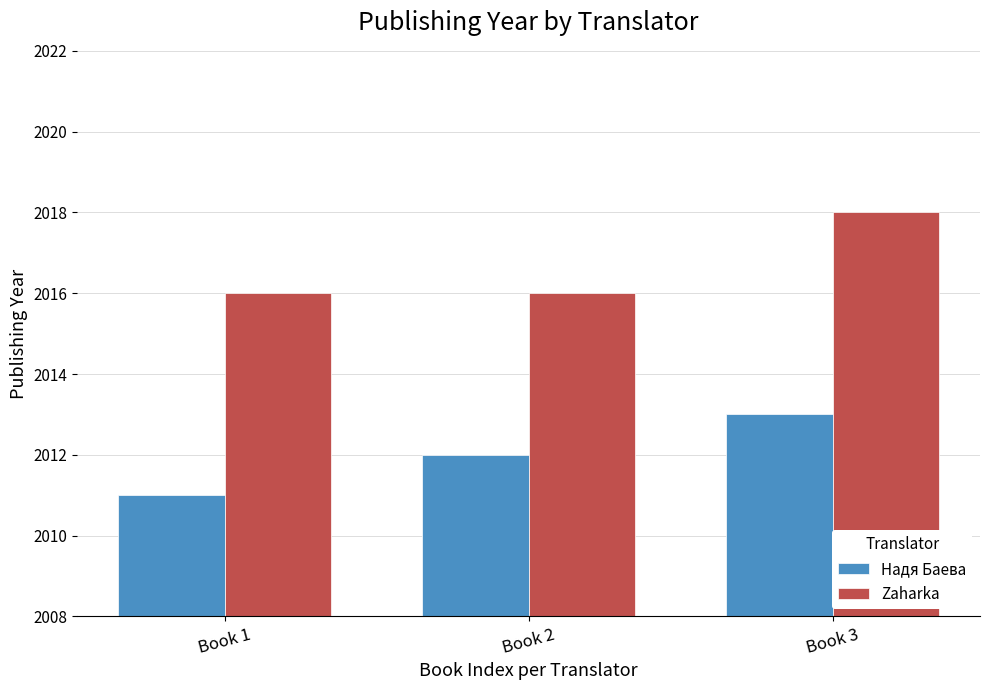

Read the Надя Баева value at Book 1.

2011